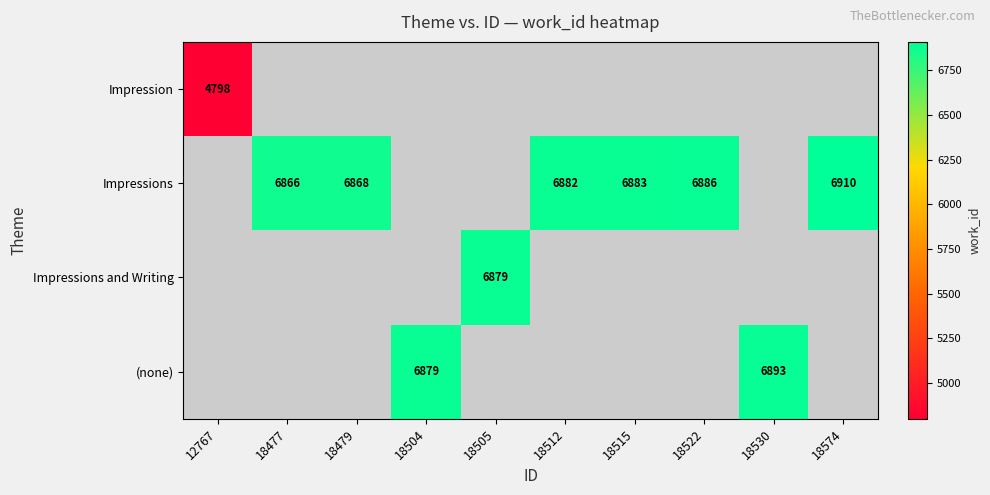

Count the number of categories in the chart.

10